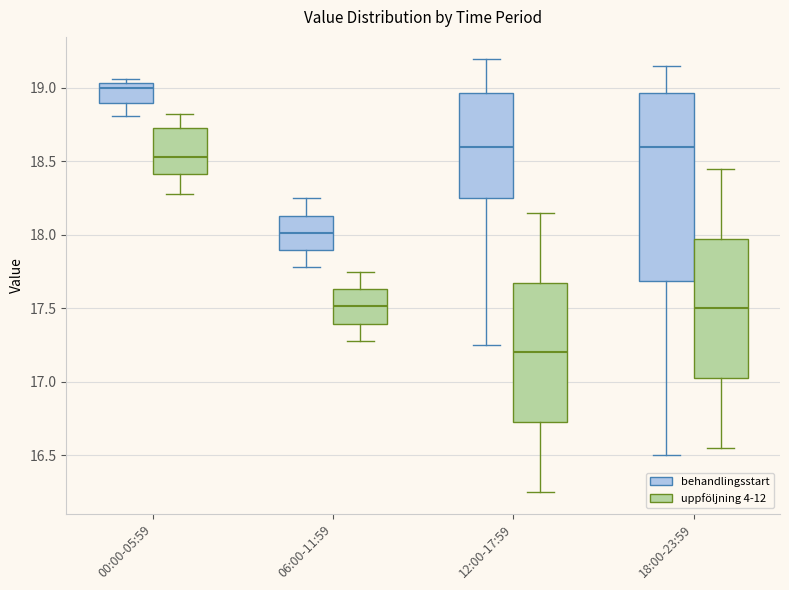

Which box is the tallest, from its lower edge to its upper edge?

18:00-23:59 (behandlingsstart)